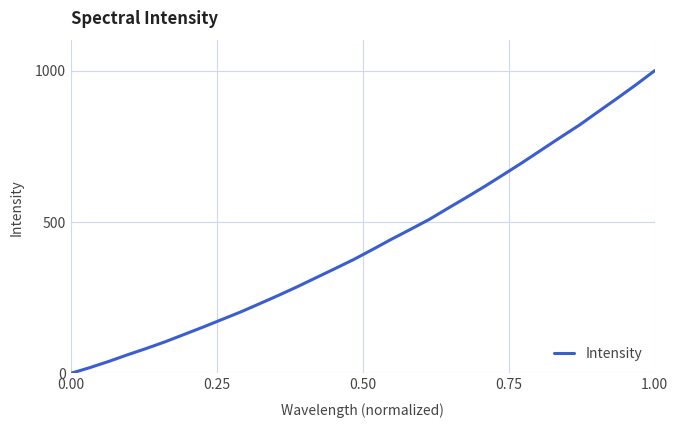

What is the average value?

430.5